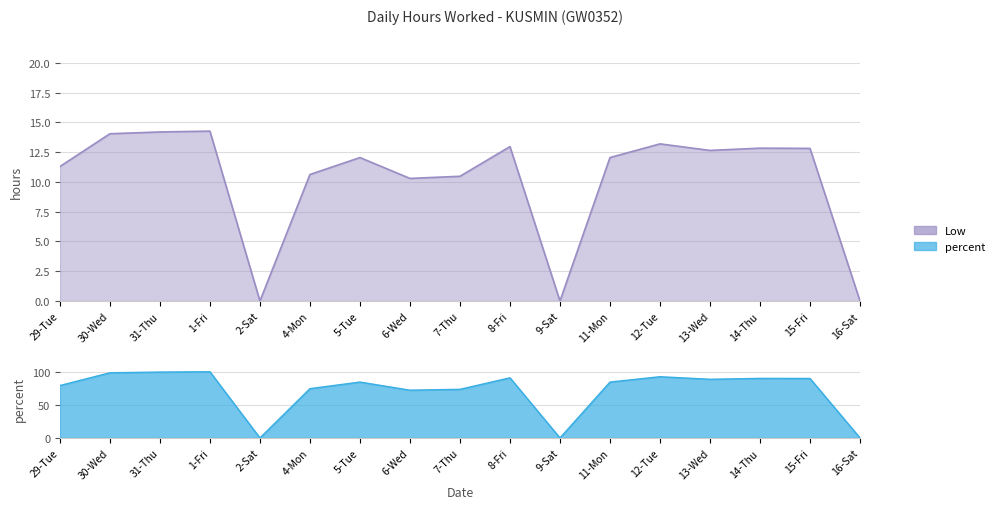

Where is the first local minimum?

2-Sat